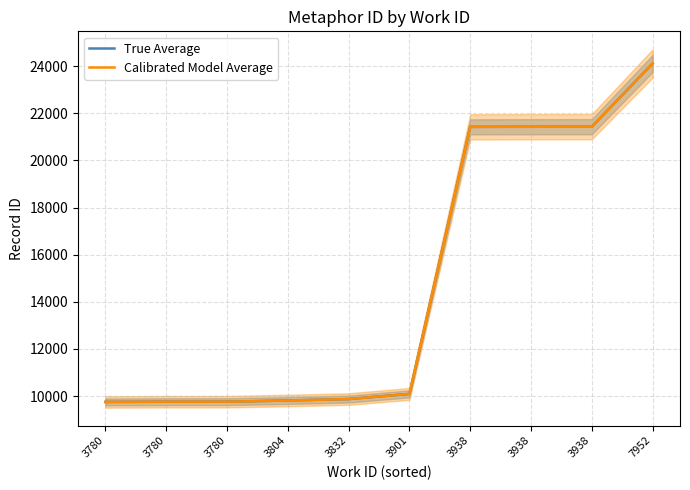

Rank the series at 3832 from highest to lowest value.

True Average, Calibrated Model Average